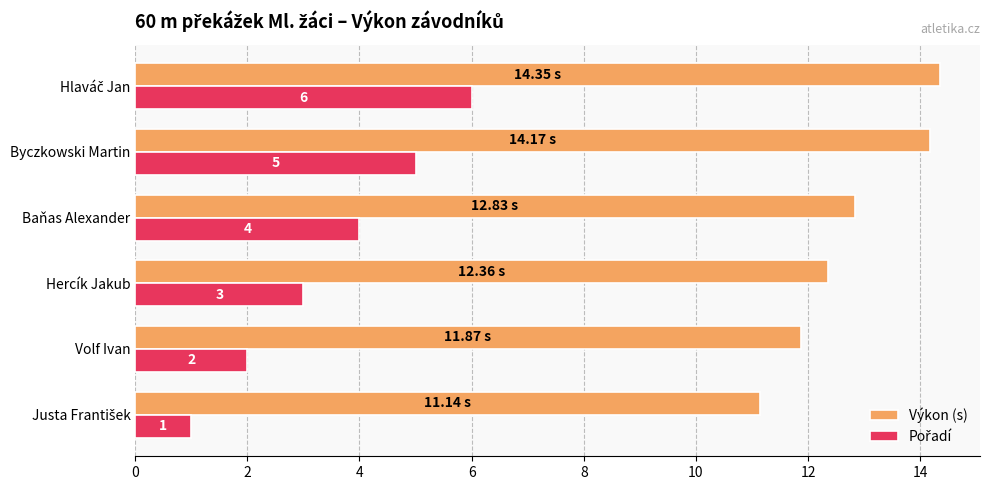

At how many categories does at least one series exceed 9?

6